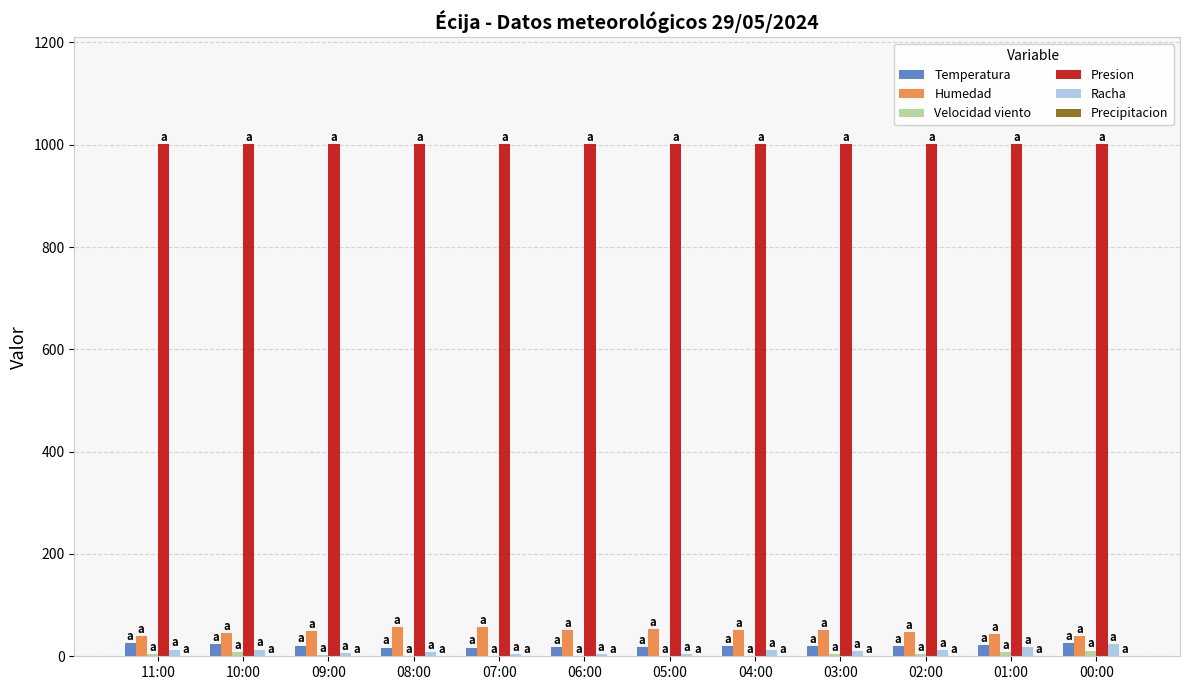

The Racha series shows 12.0 at 04:00. True or false?

True